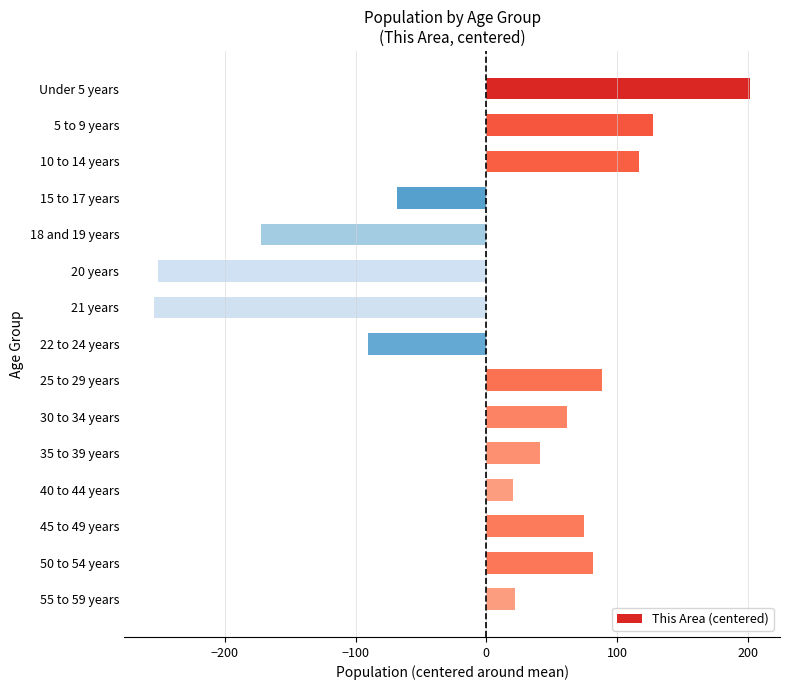

How many values are below 40?

7